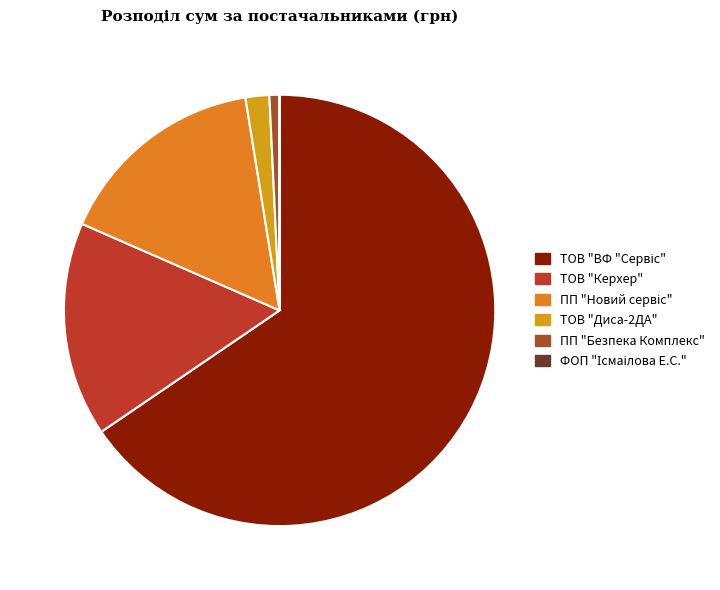

Which has a higher value, ТОВ "Диса-2ДА" or ТОВ "Керхер"?

ТОВ "Керхер"